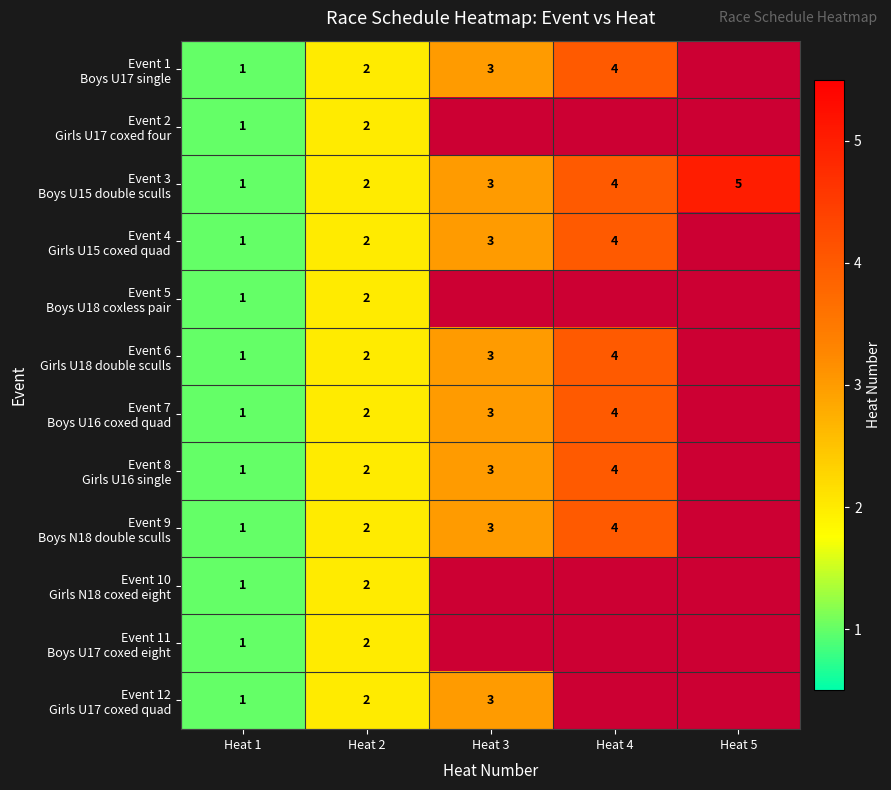

Which has a higher value, Heat 5 or Heat 4?

Heat 4